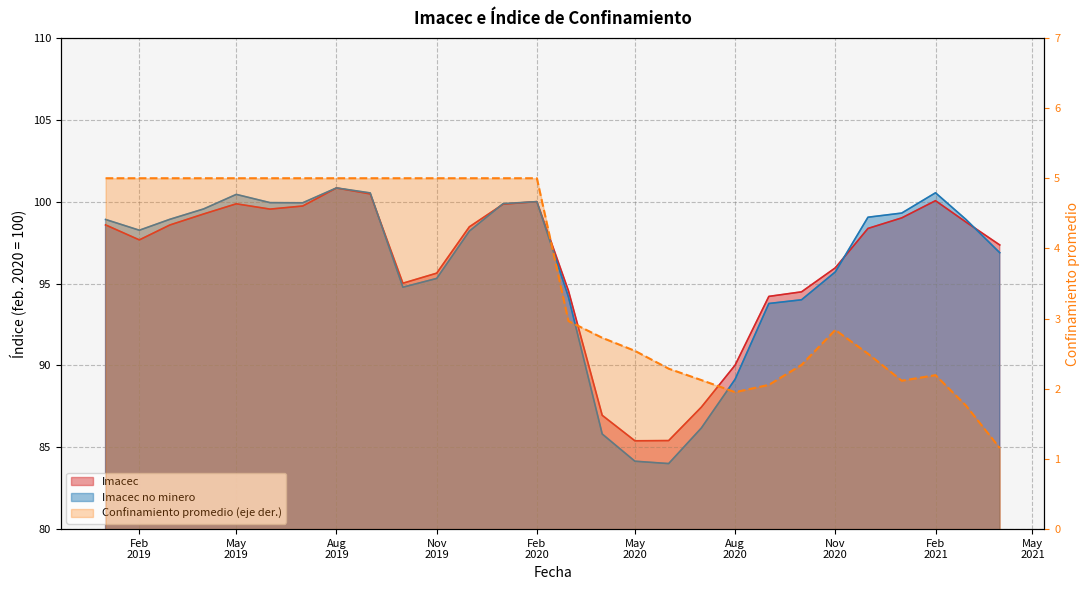

What is the minimum value shown in the chart?

1.2